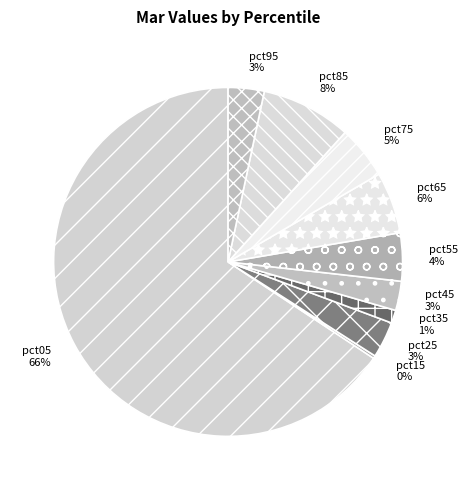

To the nearest percent, what percentage of the pie is pct85?

8%